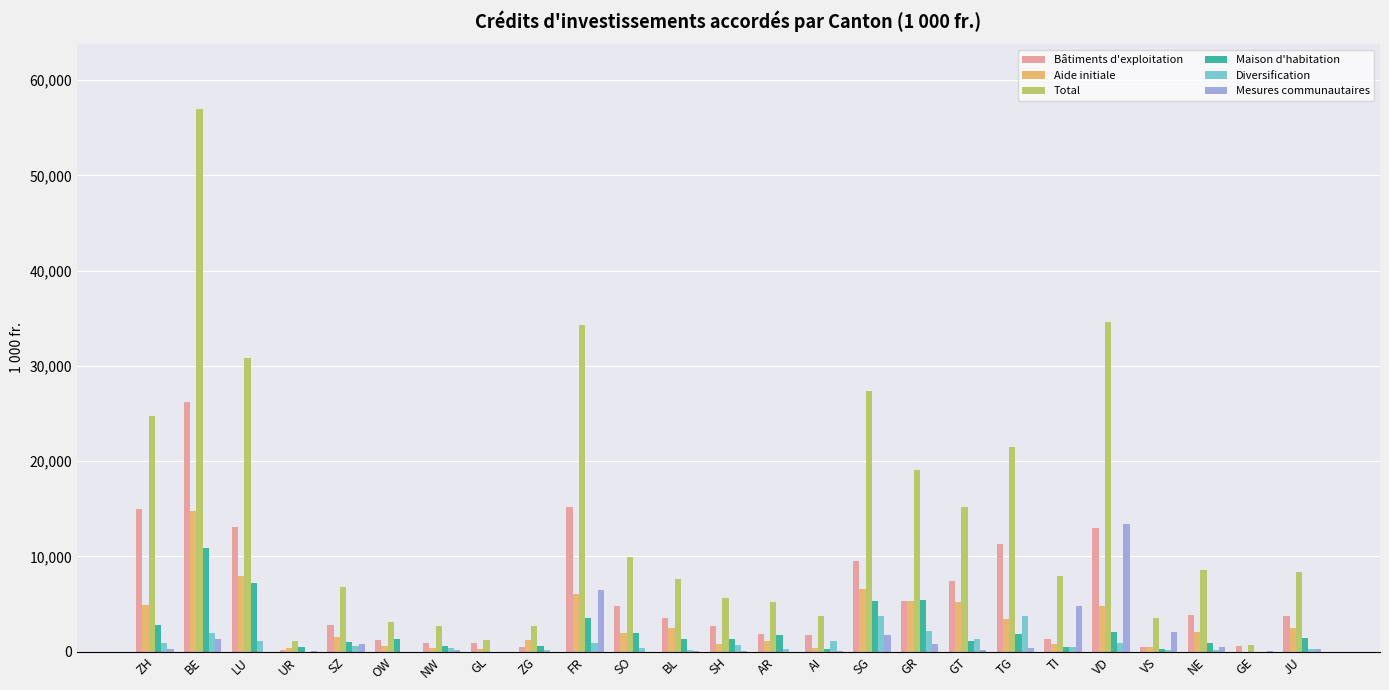

The value of Maison d'habitation at SH is 1307.8. True or false?

True